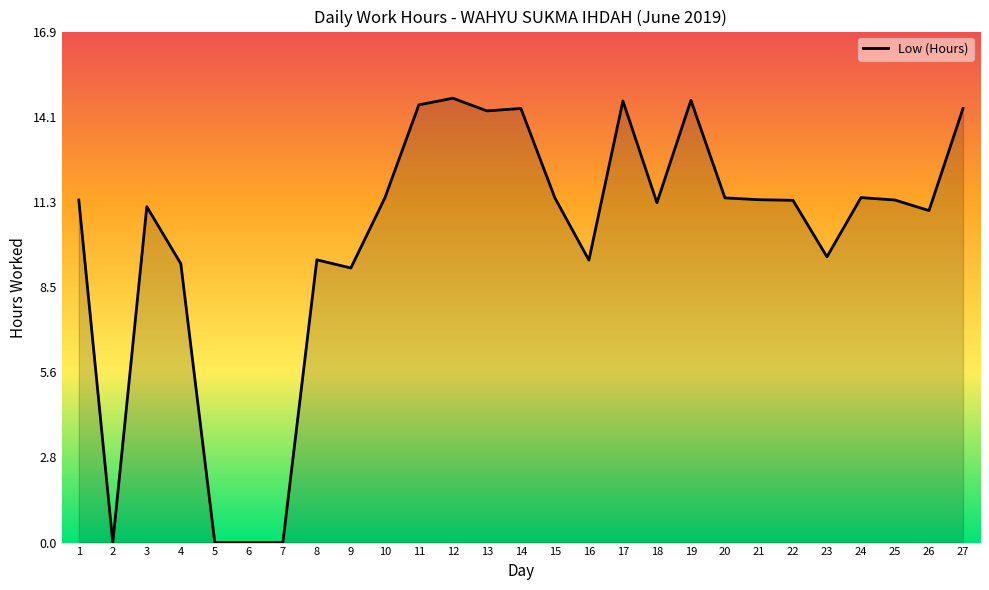

How many lines are shown in the chart?

1